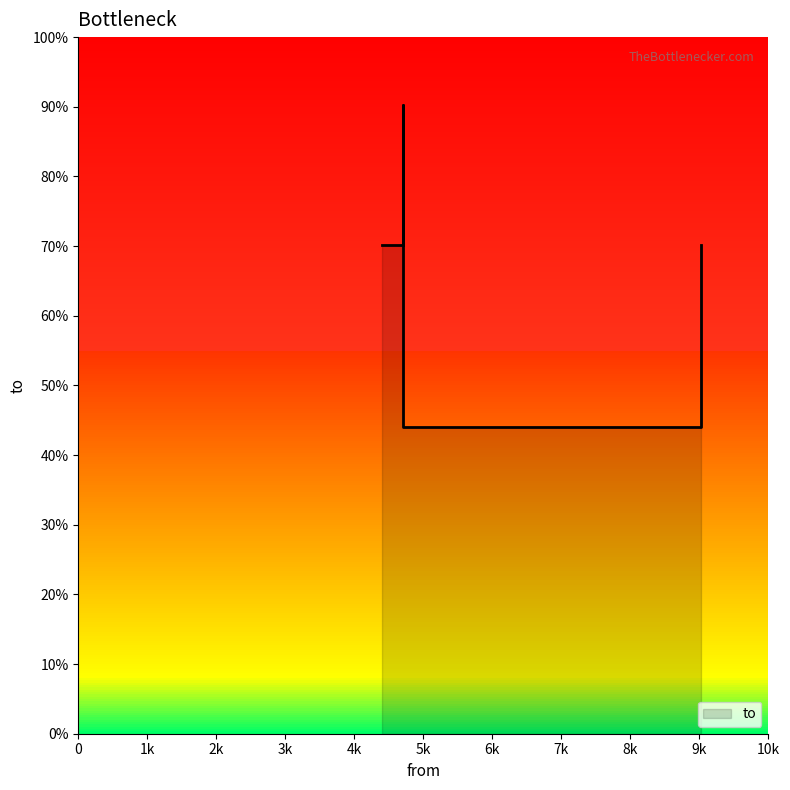

True or false: the data shows 9023 at 4699.

True